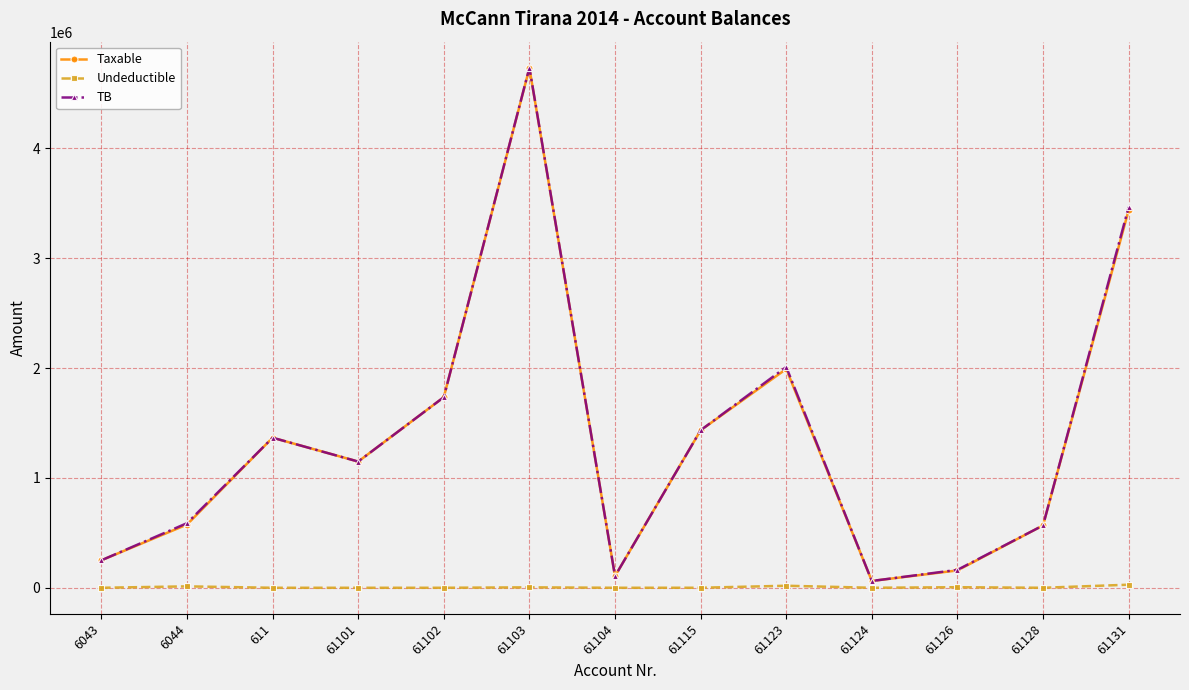

At which category is the sum across all series the highest?

61103